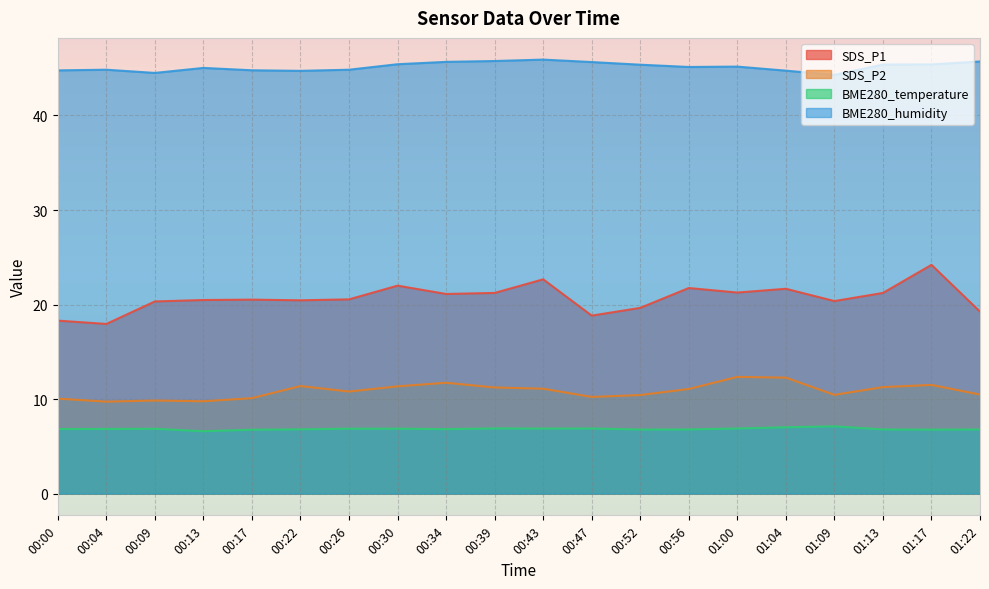

True or false: BME280_temperature and SDS_P1 cross at least once.

False